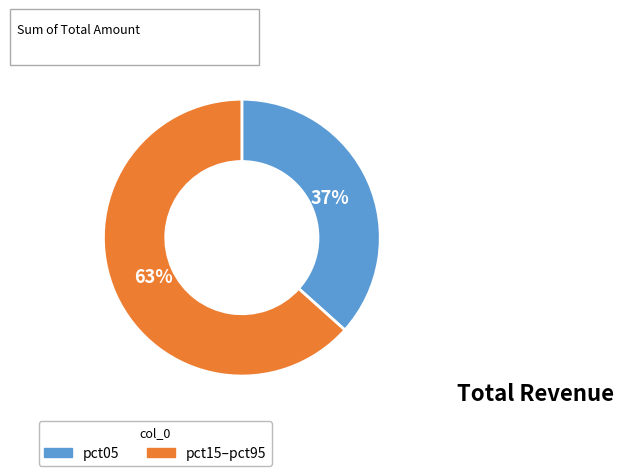

Is there a majority slice in this chart?

Yes